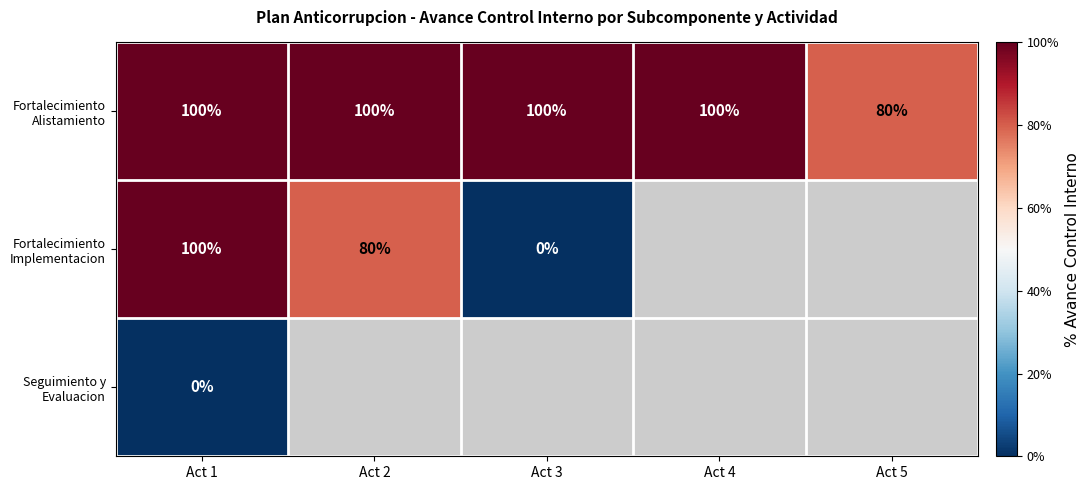

What is the greatest value displayed?

1.0